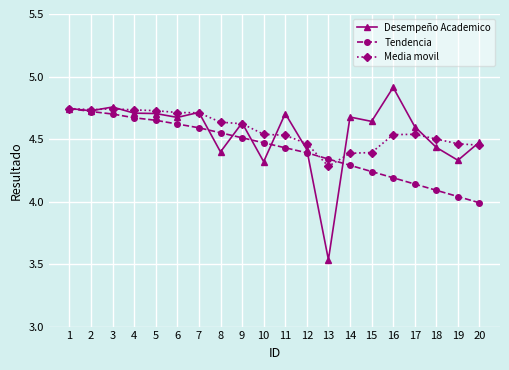

True or false: Desempeño Academico has a value of 4.7 at 7.

True